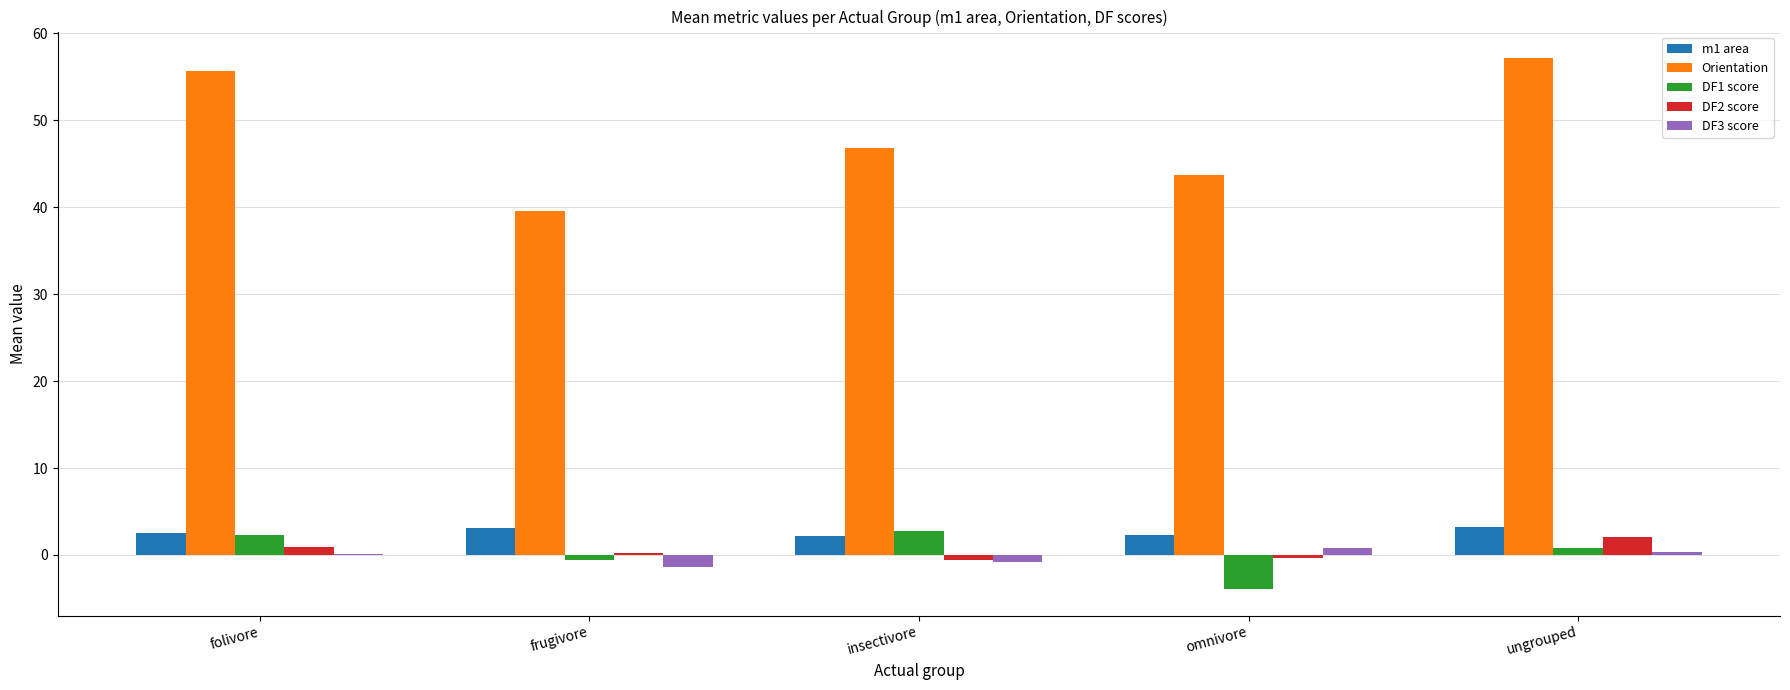

Between frugivore and insectivore, which series saw the biggest shift?

Orientation